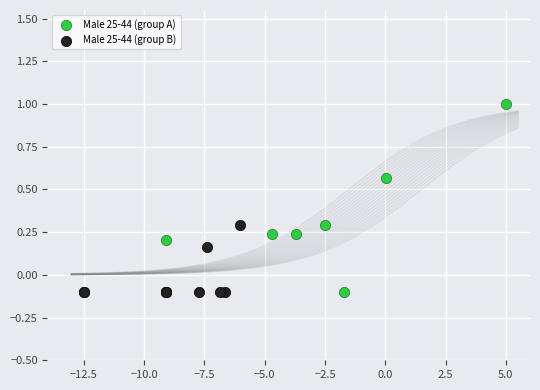

Which series has the largest Y range (max minus min)?

Male 25-44 (group A)